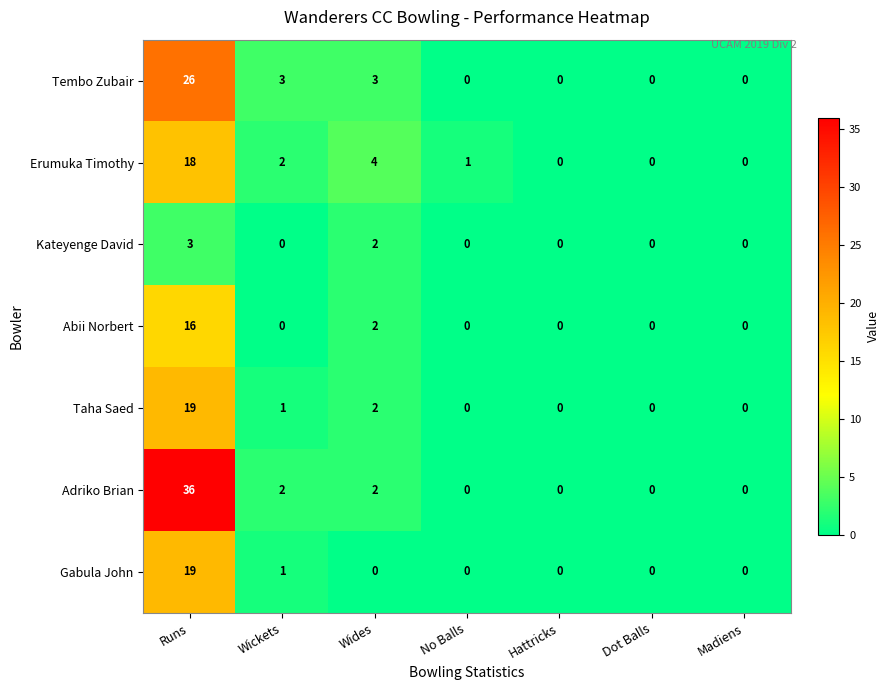

The Adriko Brian series shows 0 at Dot Balls. True or false?

True